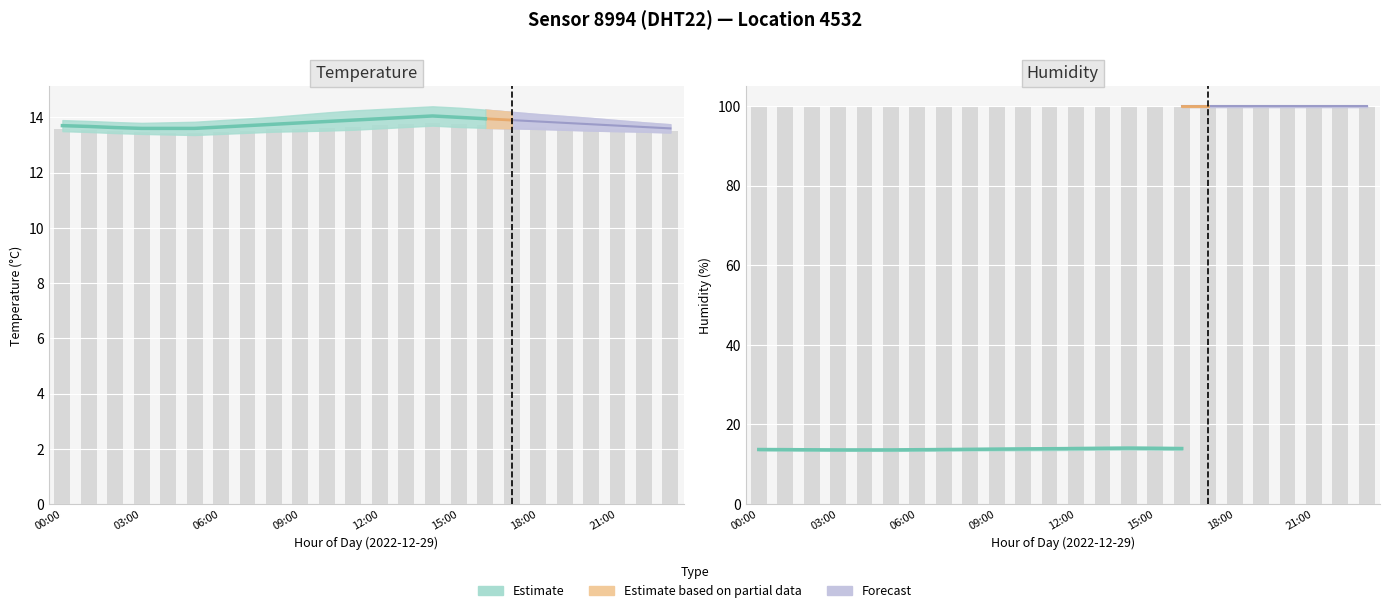

Which category has the lowest value in the temp_lower series?

05:00